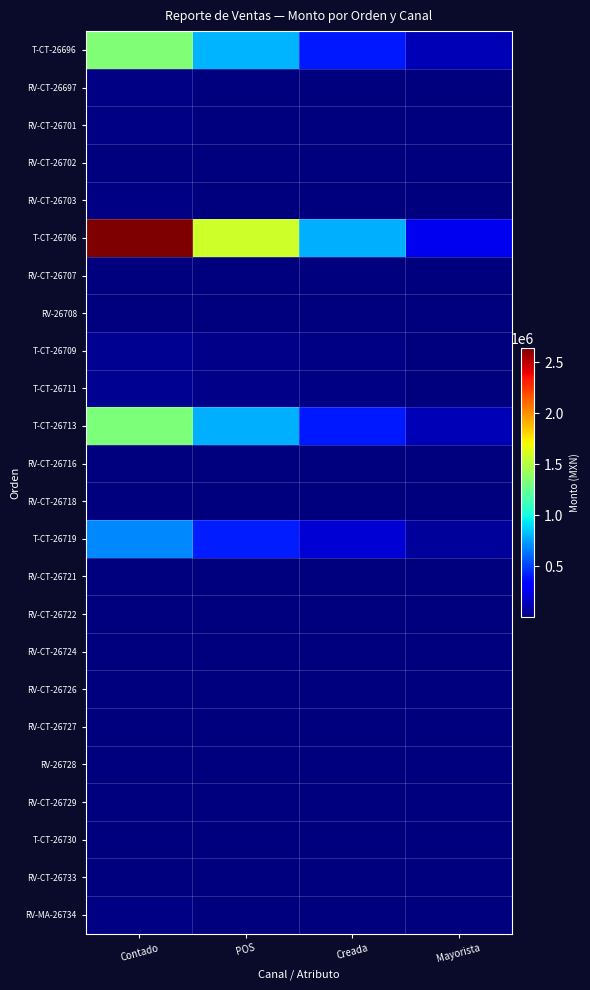

Count the number of categories in the chart.

4